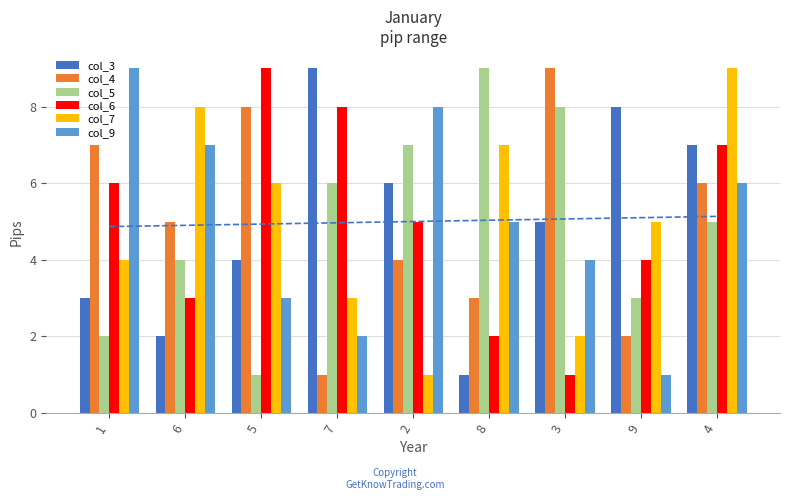

The col_4 series shows 10 at 5. True or false?

False